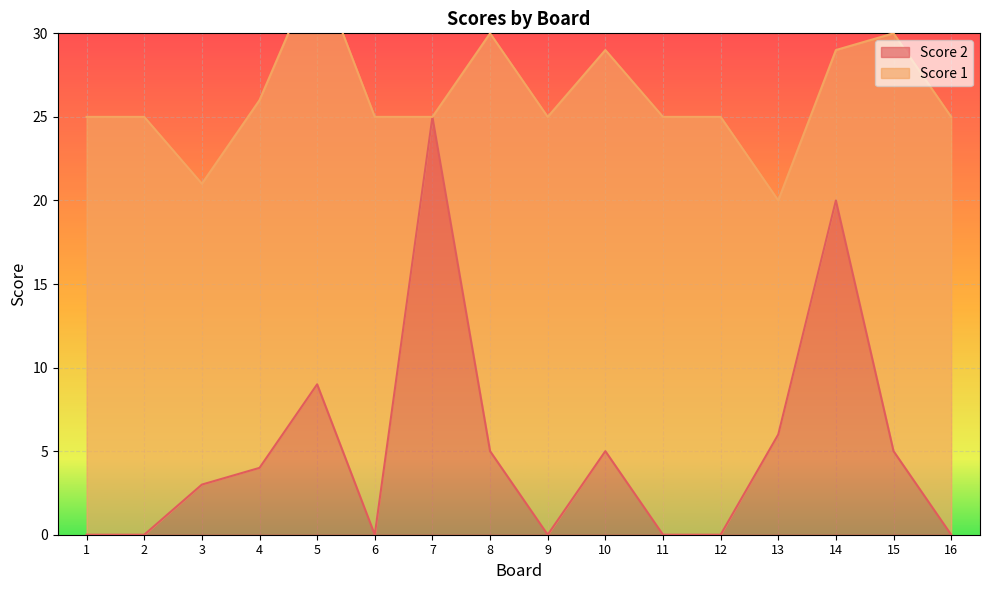

Which label corresponds to the largest value in the chart?

7